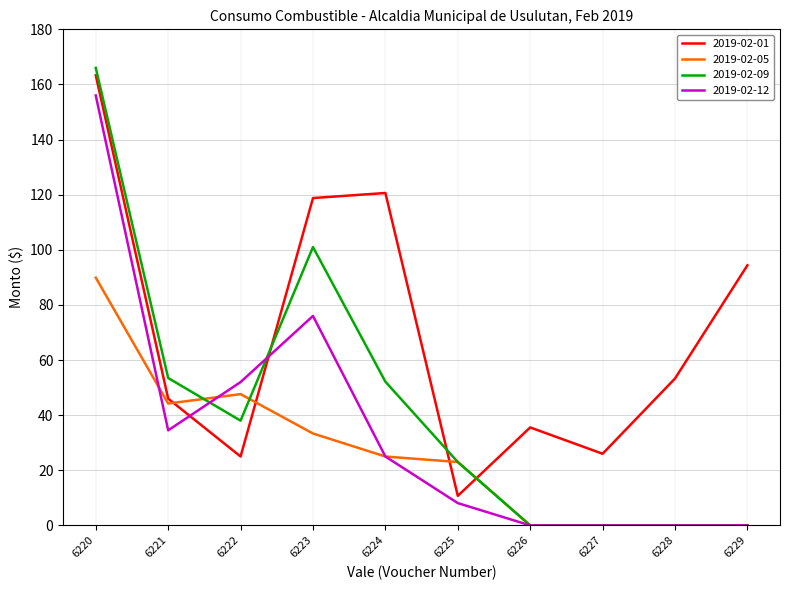

Is the value of 2019-02-01 at 6222 greater than the value of 2019-02-05 at 6222?

No